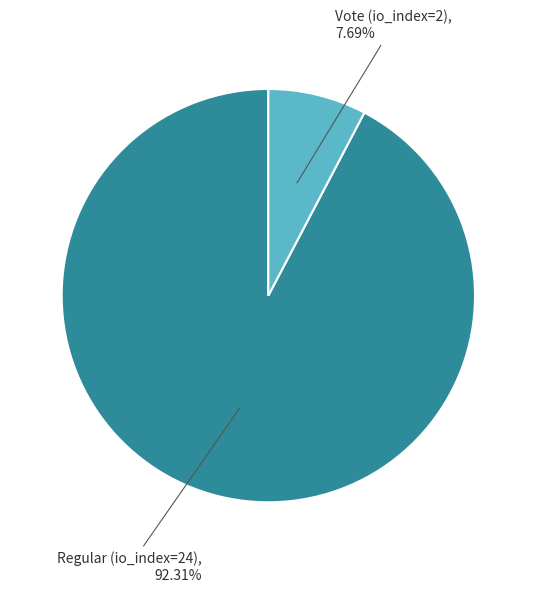

Is there a majority slice in this chart?

Yes